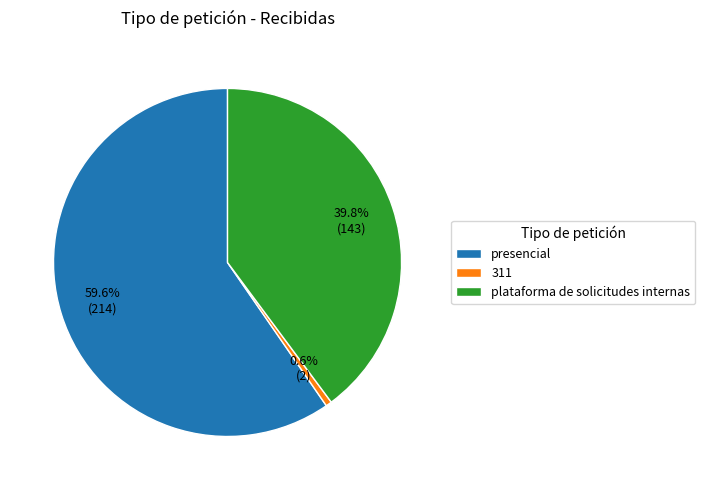

Which has a higher value, plataforma de solicitudes internas or presencial?

presencial